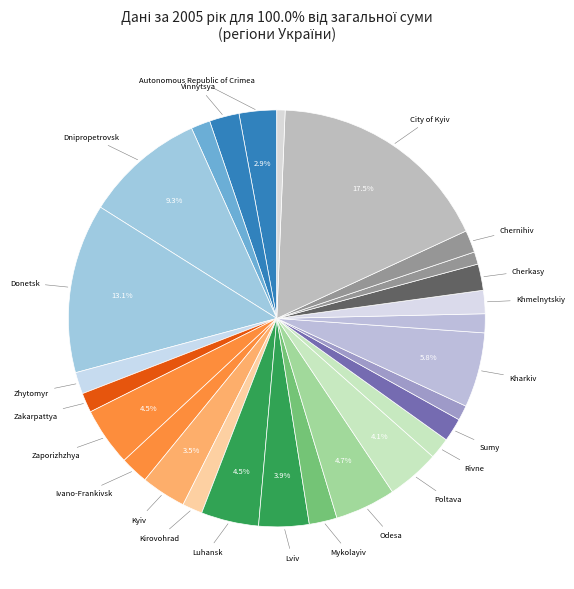

How many slices are in this pie chart?

27